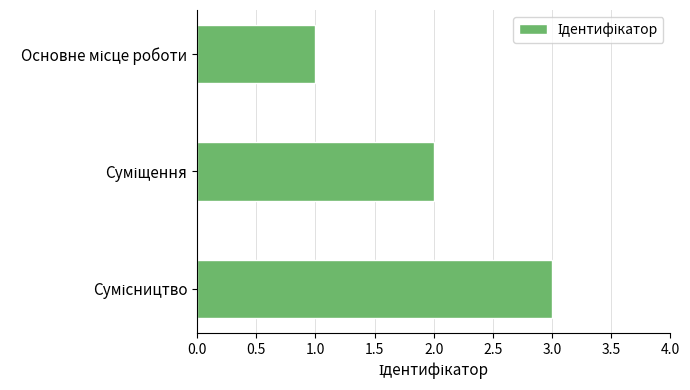

What is the sum of all values?

6